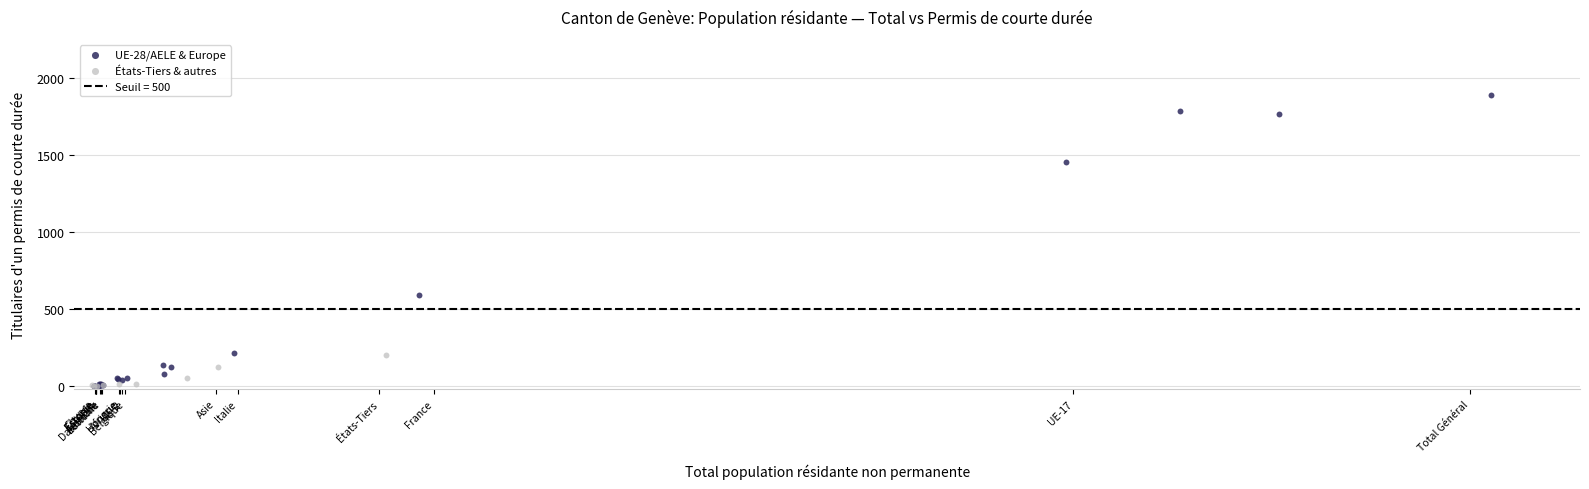

Which series has the widest spread of Y values?

UE-28/AELE & Europe